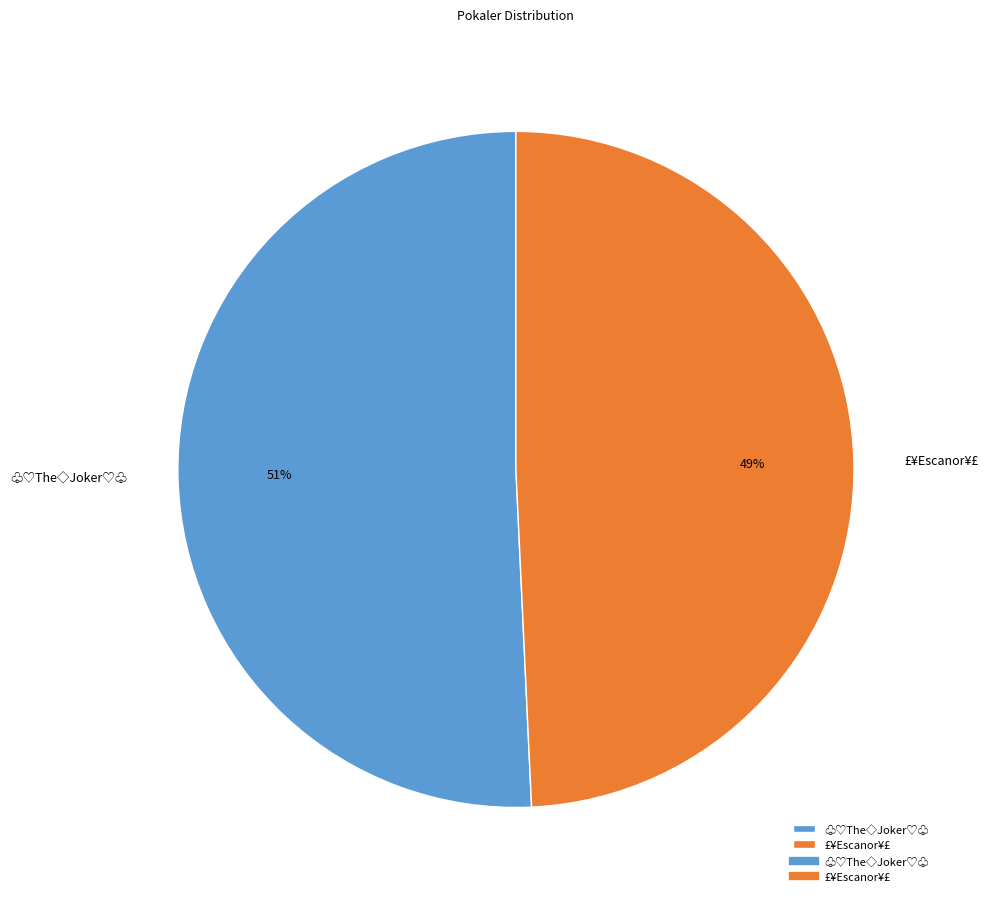

Combined, do £¥Escanor¥£ and ♧♡The◇Joker♡♧ account for over 50%?

Yes